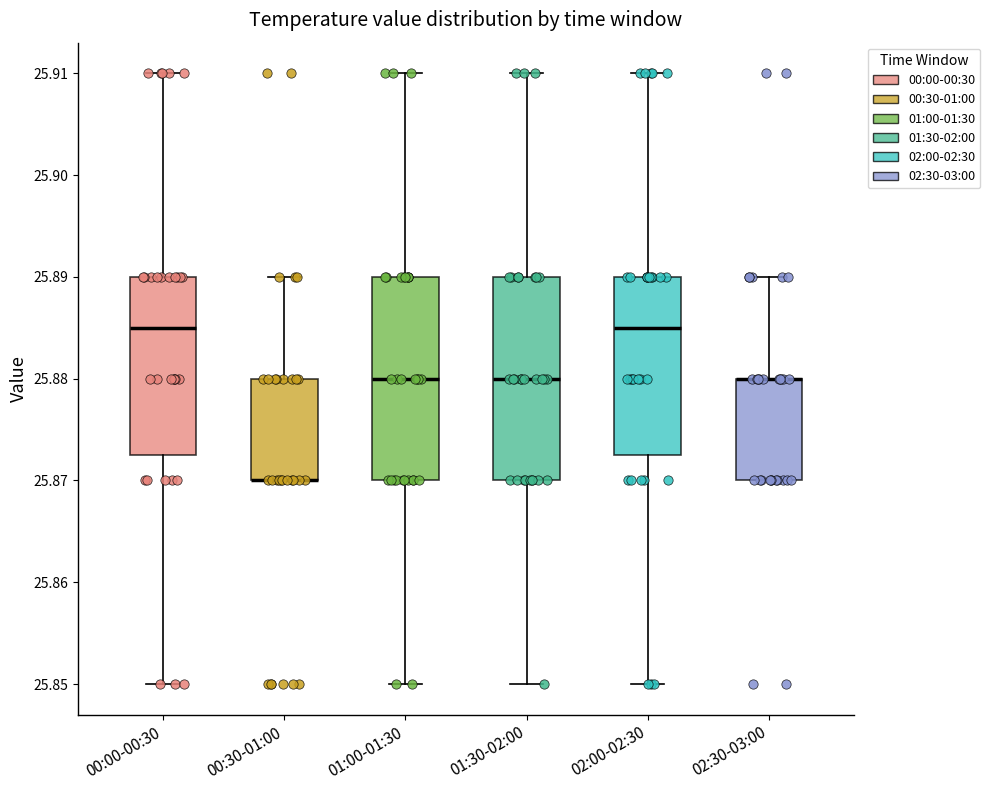

Where does the upper whisker of the box for 02:30-03:00 end on the y-axis? The values are not printed on the chart, so give them approximately, as read against the axis.

25.890